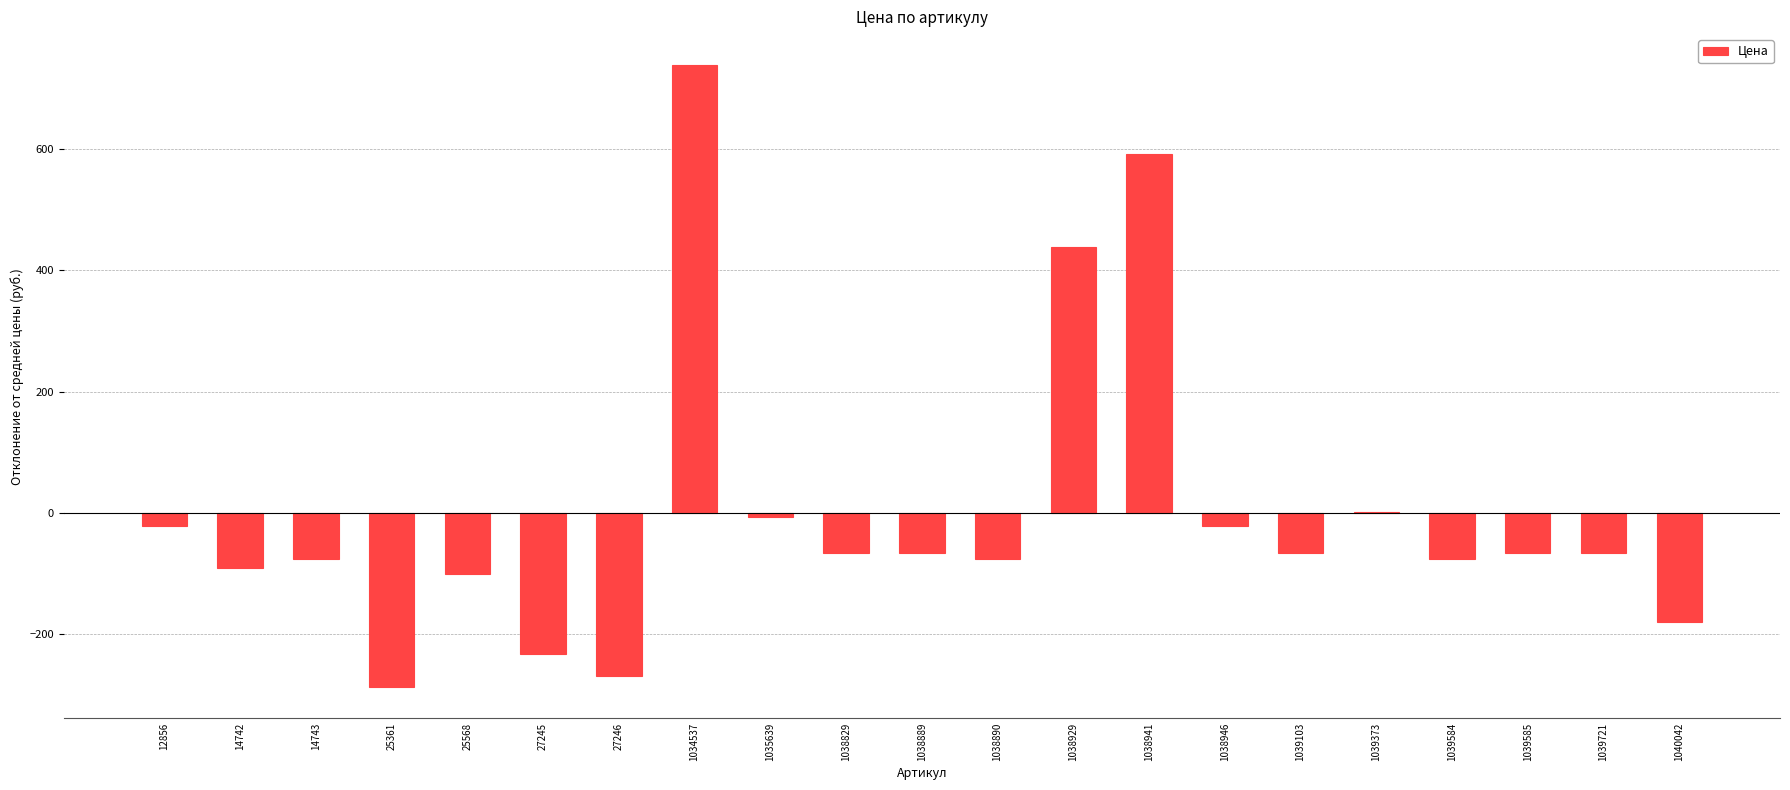

The chart shows a value of -6.1 at 1035639. True or false?

True